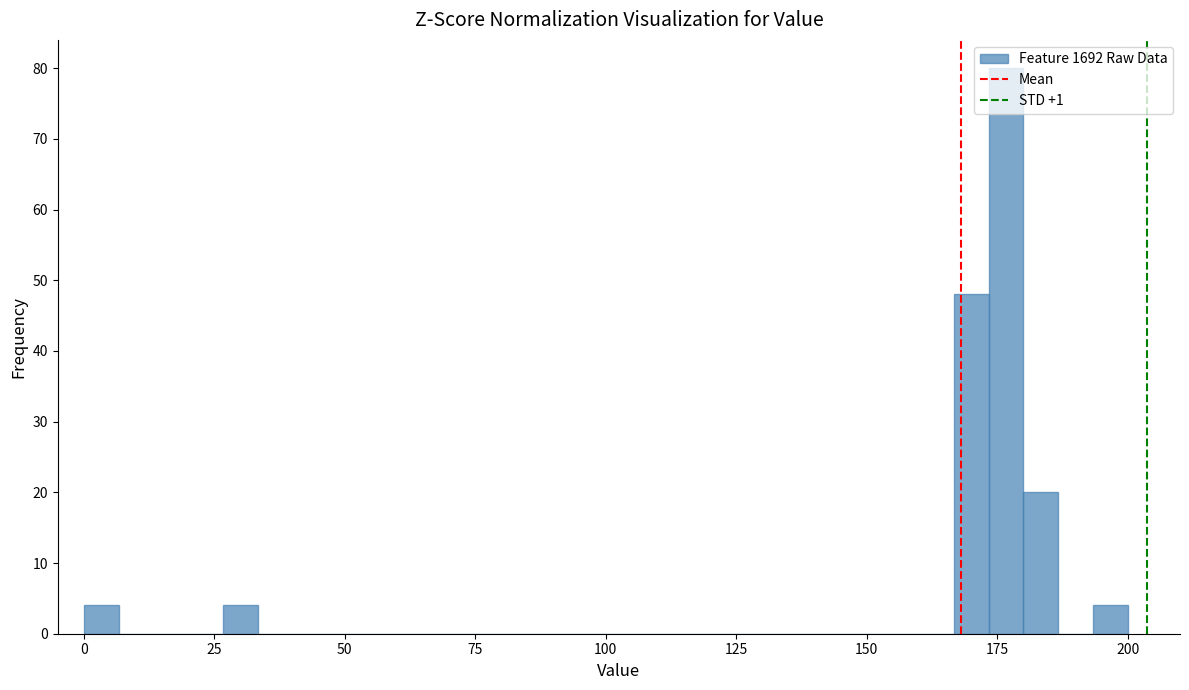

Read against the x-axis, roughly where is the centre of the tallest bar?

175